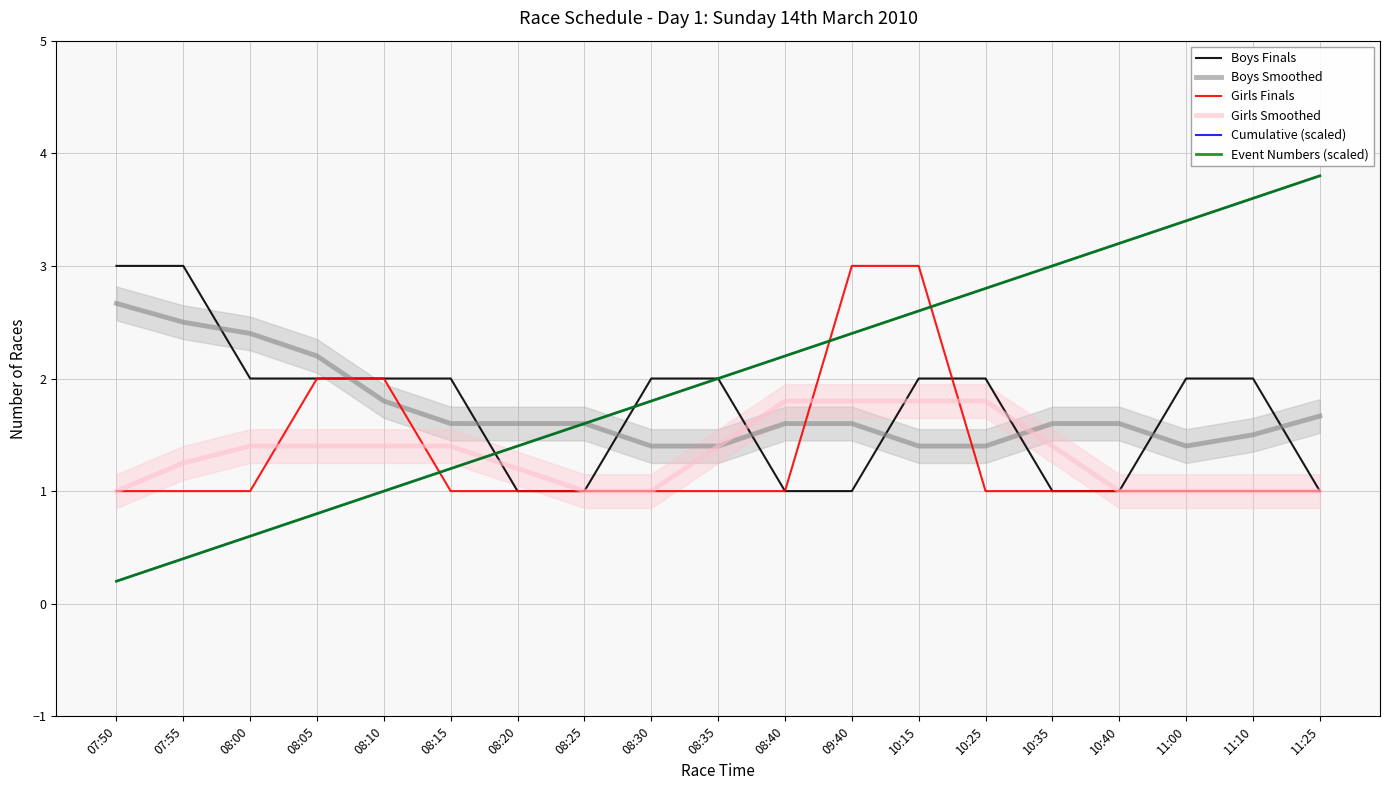

What is the total value across all series at 10:40?

11.0